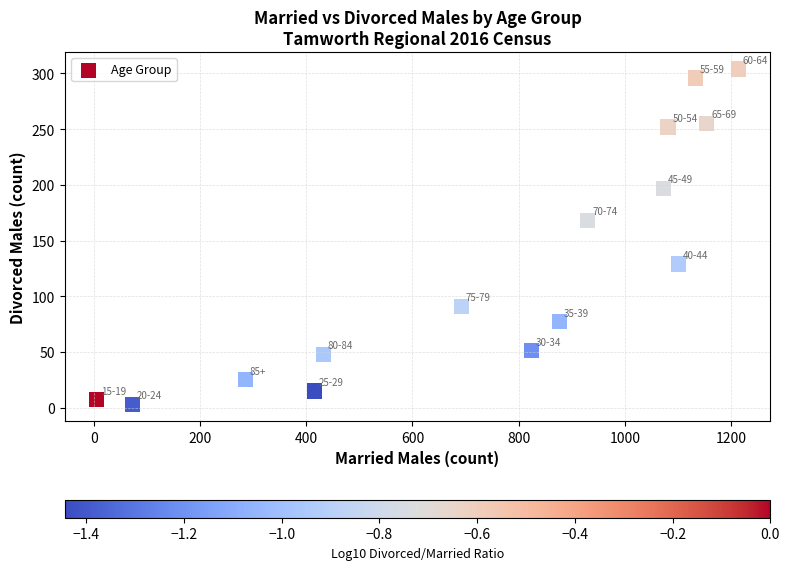

What Y value in the scatter plot is closest to 153?

168